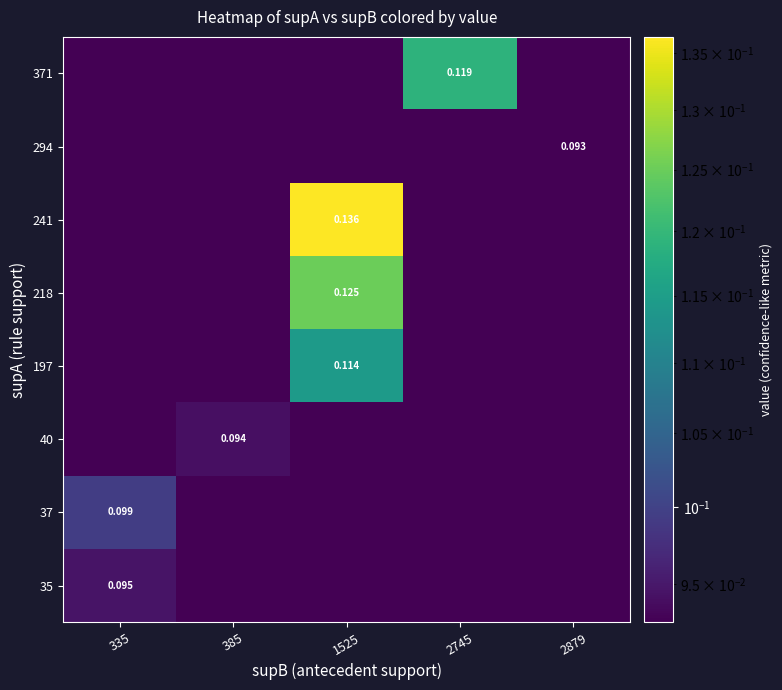

At how many categories does at least one series exceed 0?

5